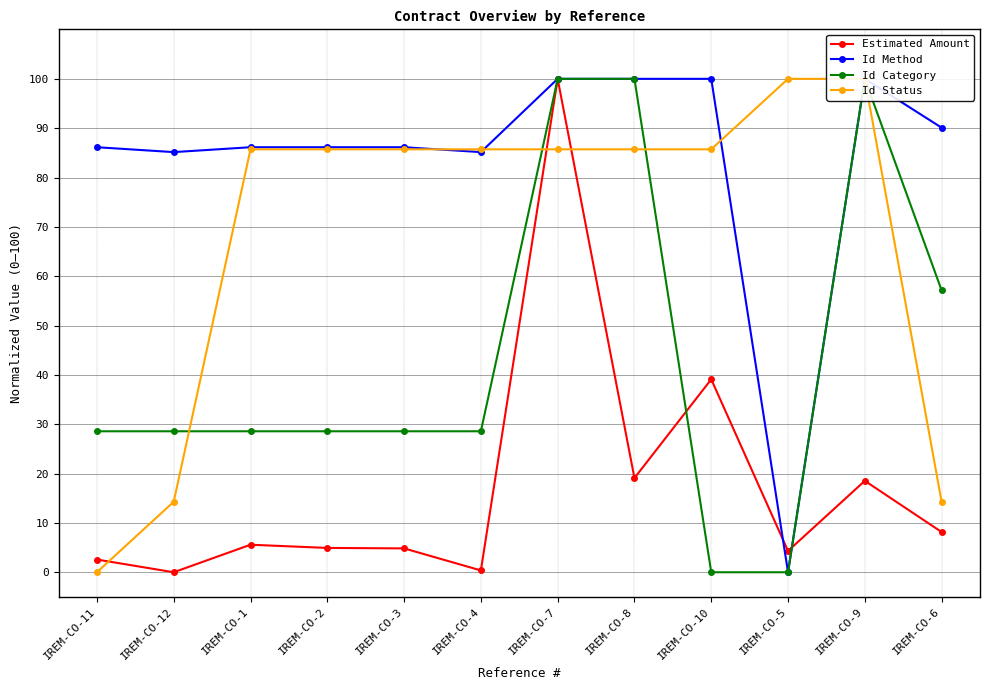

Does the chart display data point markers on the line(s)?

Yes